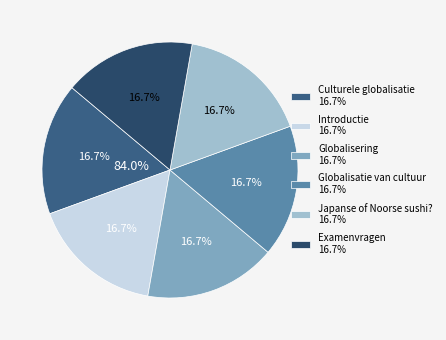

What percentage is the Examenvragen slice, to the nearest percent?

17%